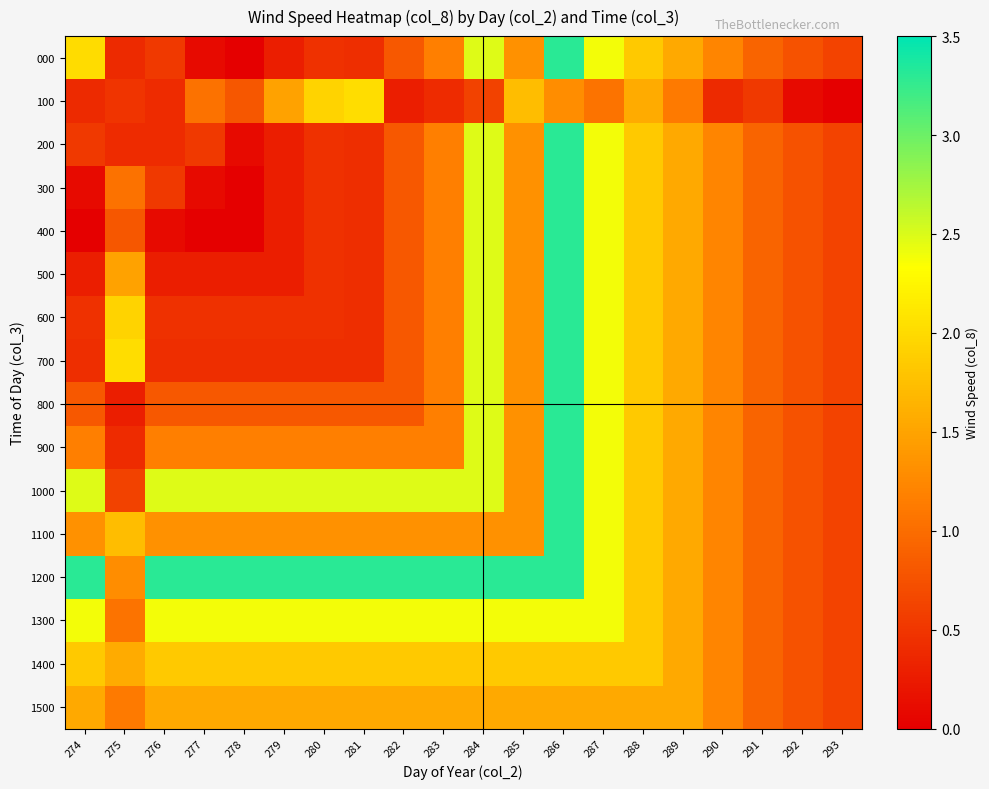

What is the total value across all series at 284?

35.9